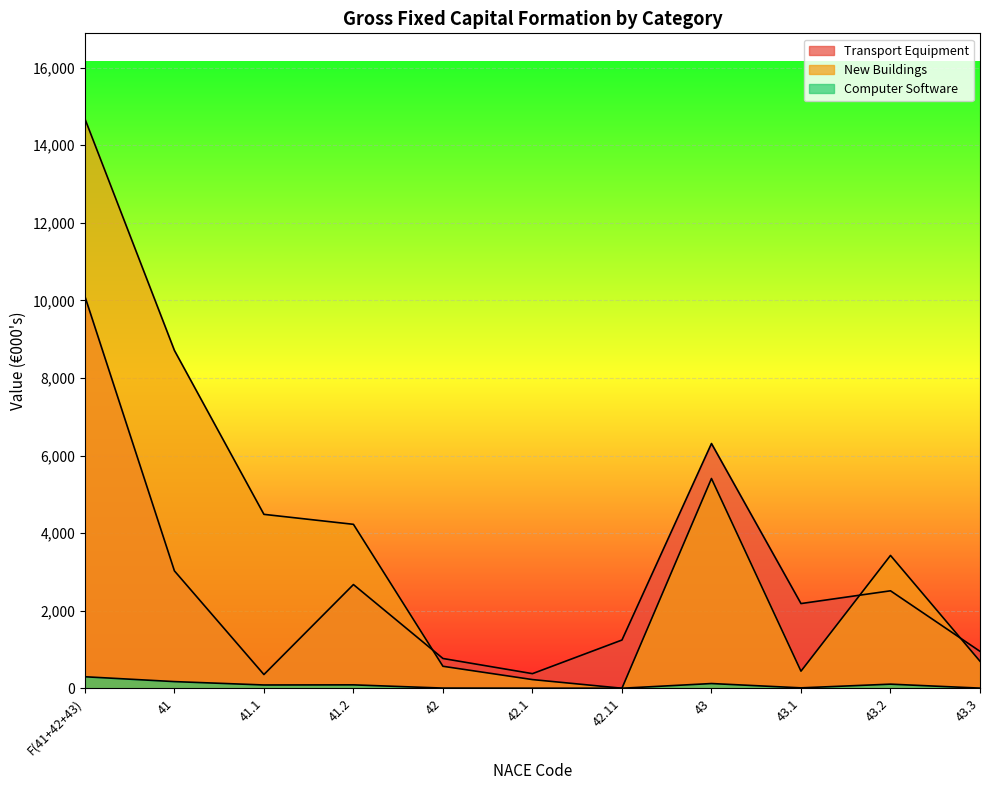

What is the spread (max minus min) of values at 43.3?

948